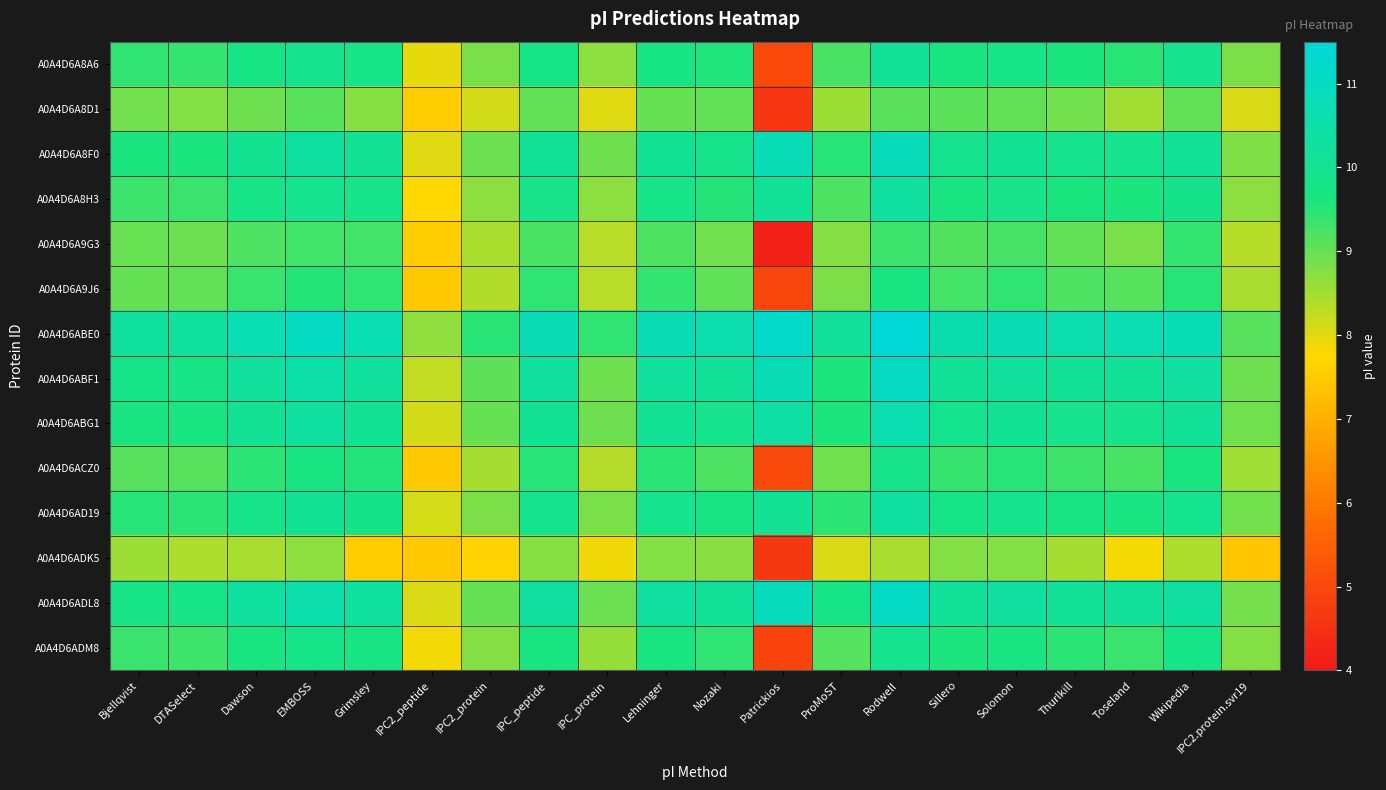

What is the difference between the highest and lowest values at IPC2_peptide?

1.2